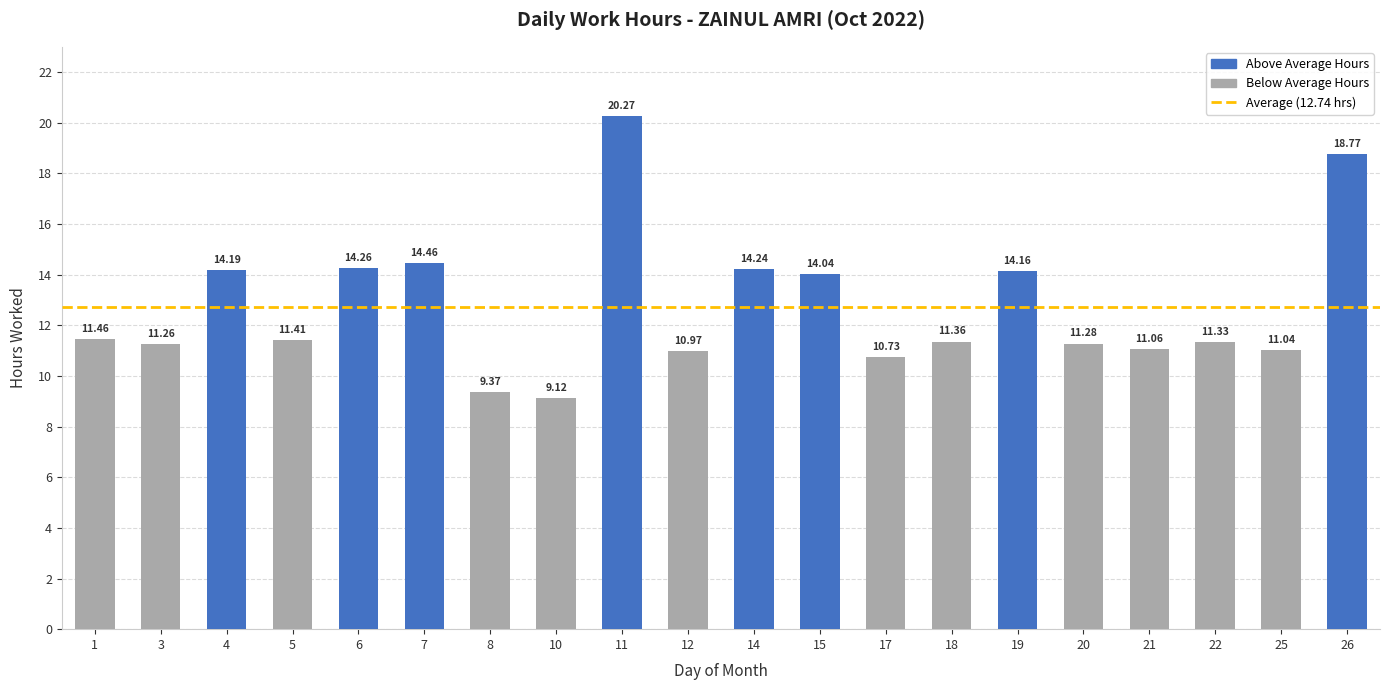

What is the maximum value shown in the chart?

20.3